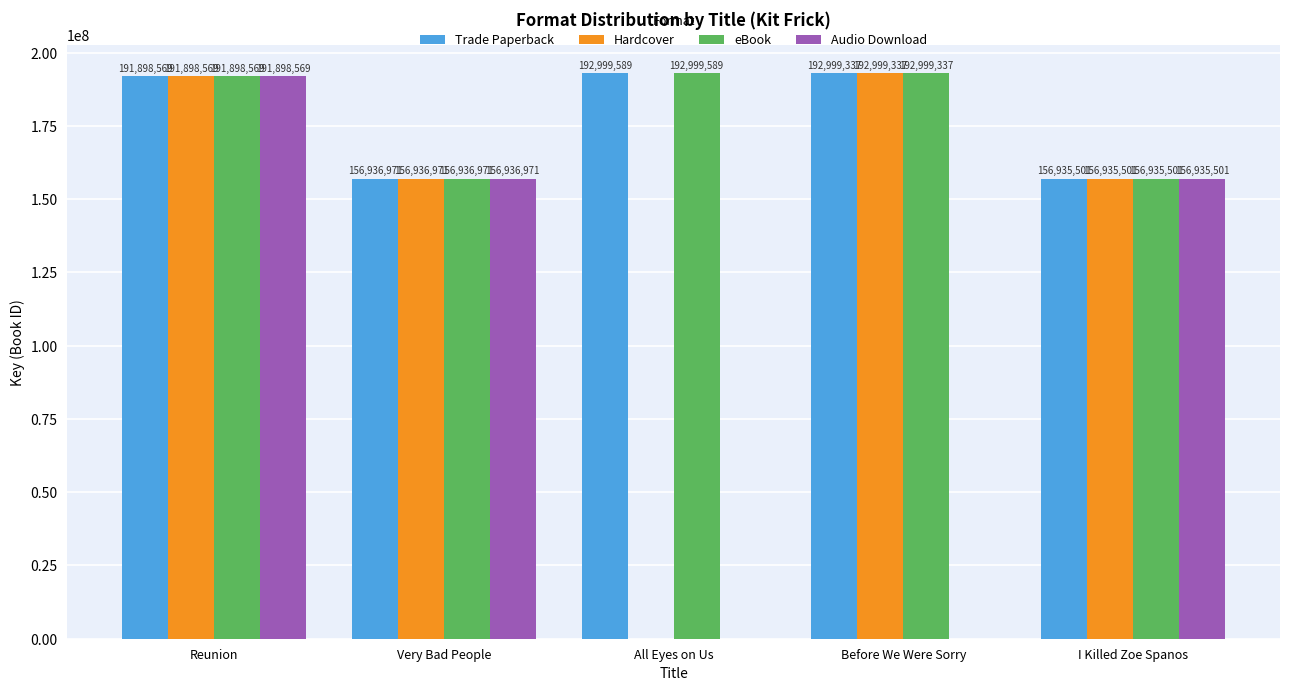

Are the bars grouped side by side (vs. stacked)?

Yes